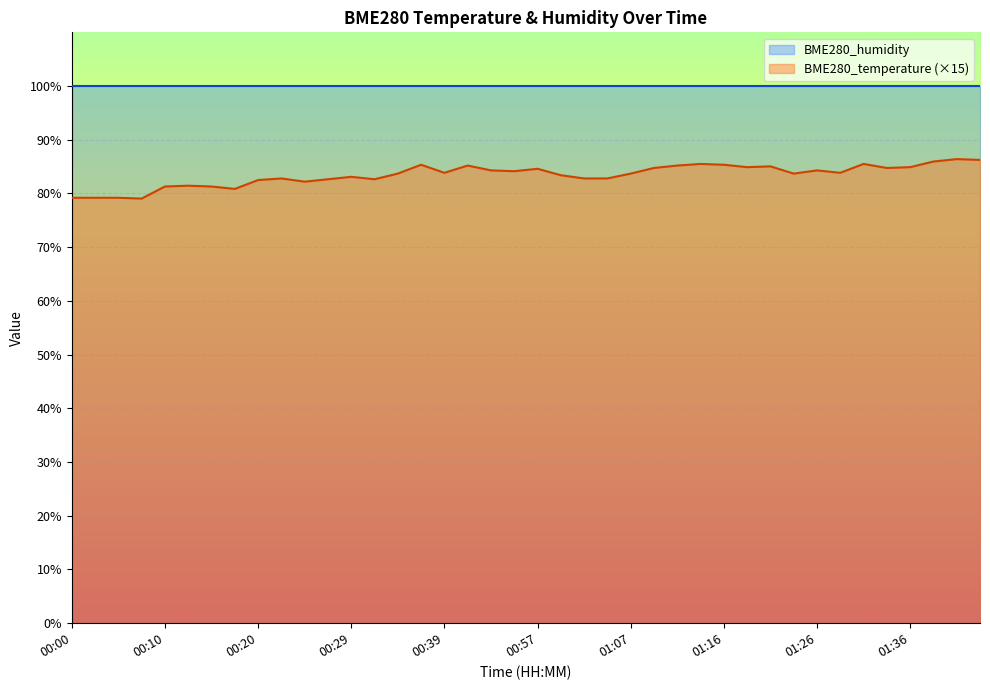

Read the value at 00:39.

83.8